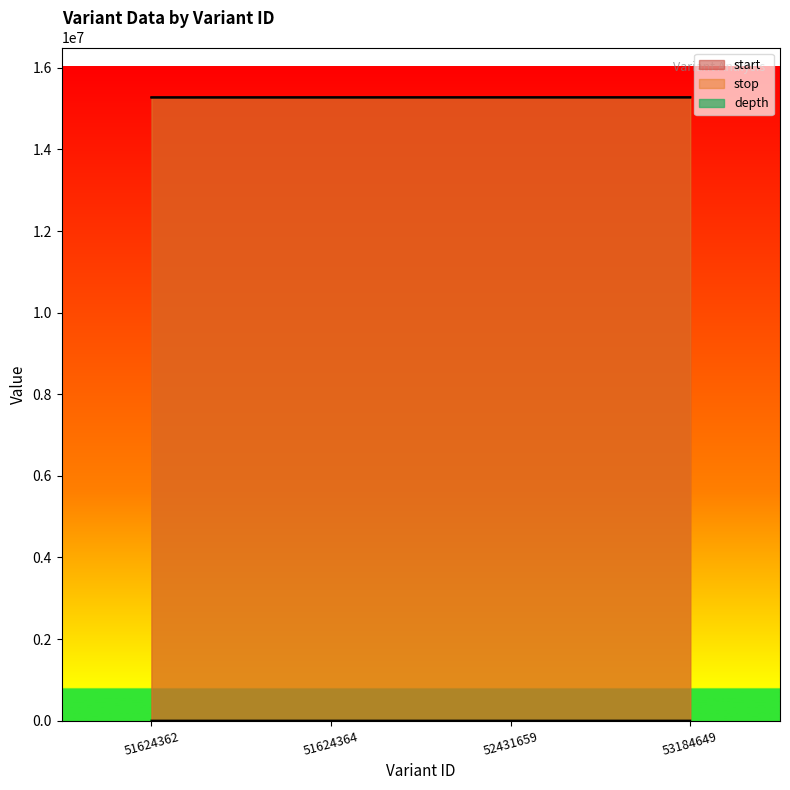

At which label does start reach its minimum?

51624362